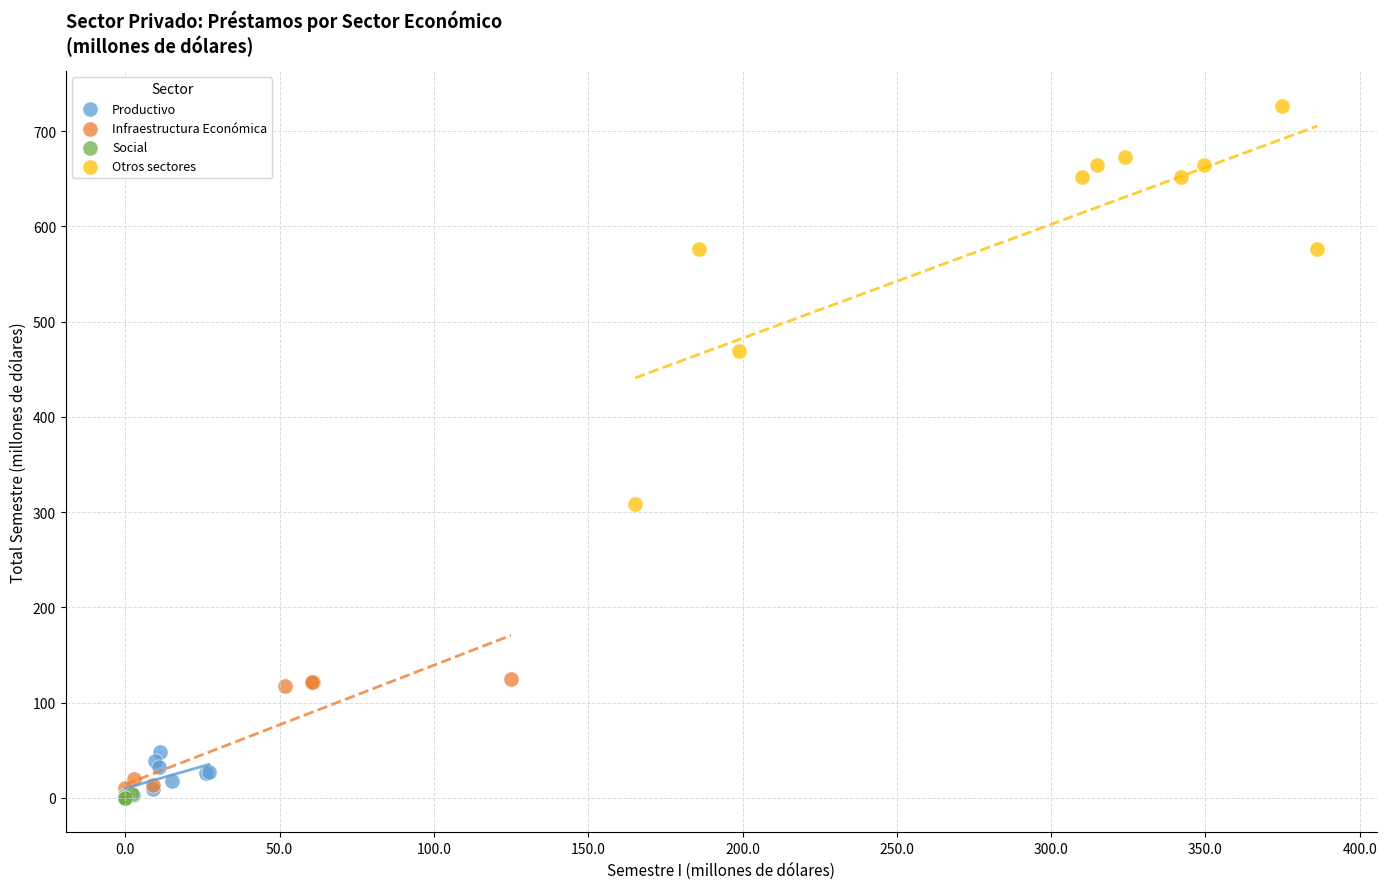

What are all the series names shown in the legend?

Productivo, Infraestructura Económica, Social, Otros sectores